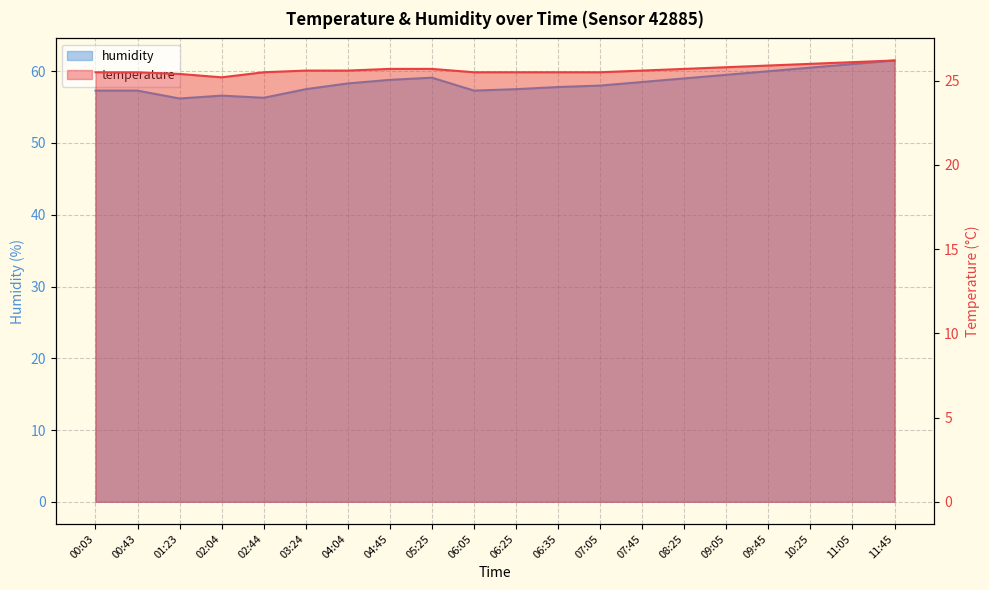

True or false: temperature has more than 2 interior local peaks.

False